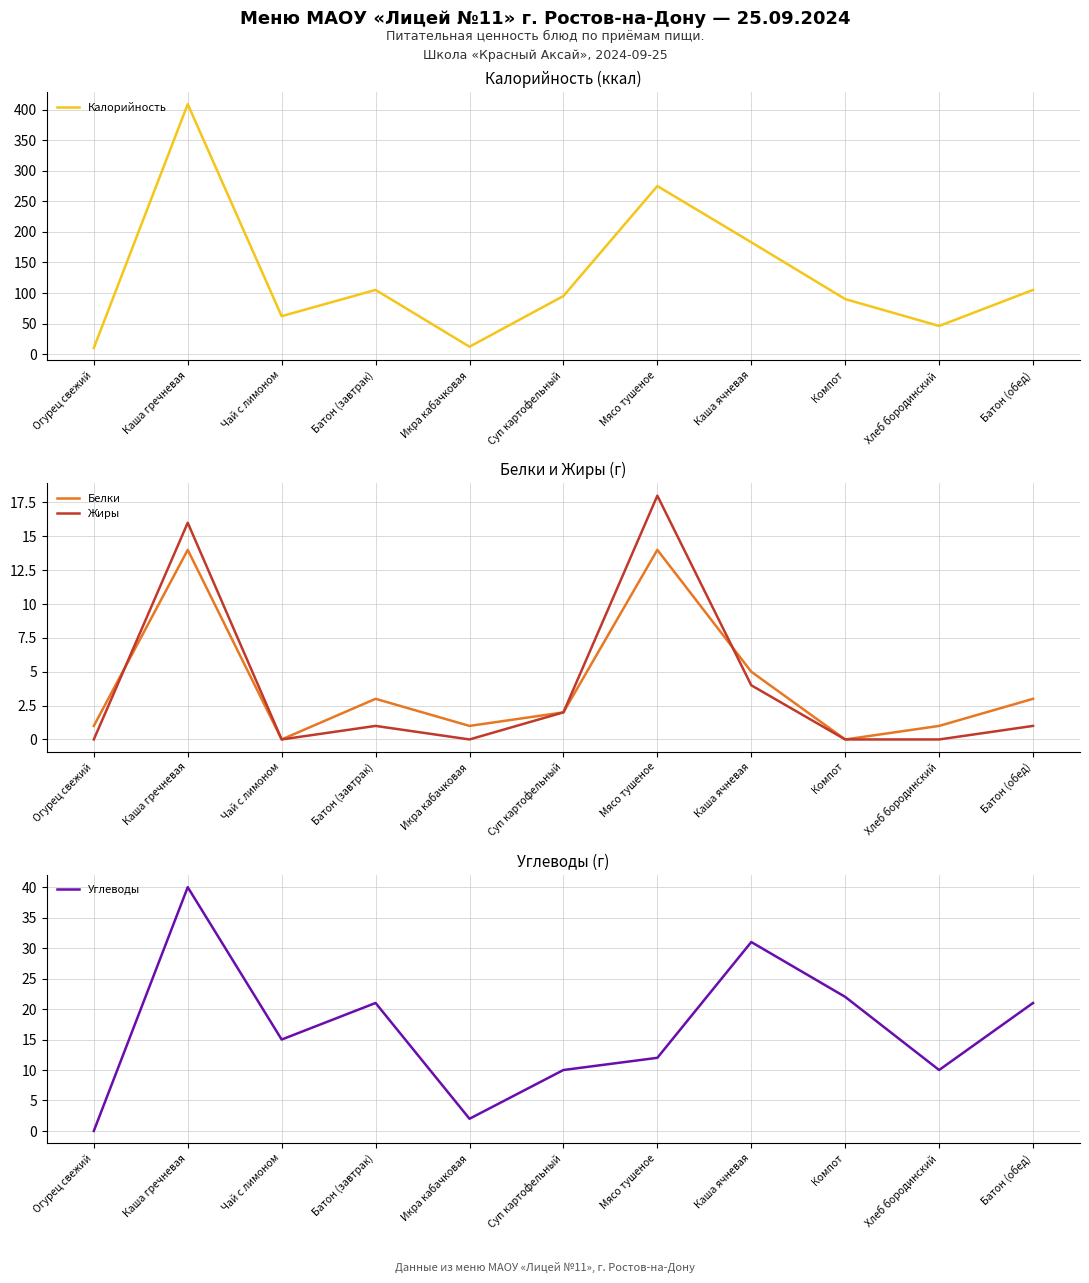

True or false: Жиры has a value of 10 at Компот.

False